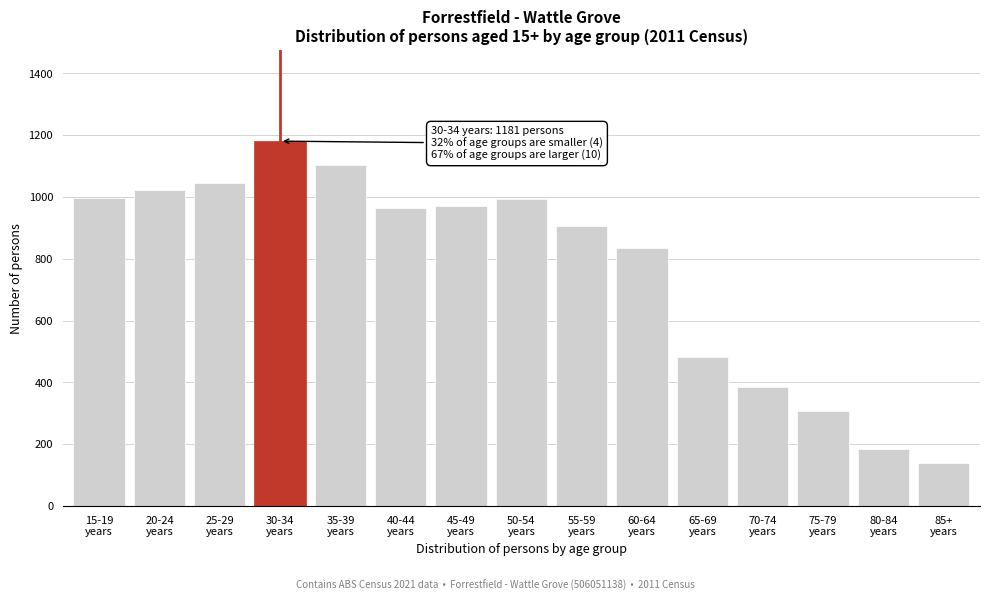

What is the value of the 5th bar from the left?

1104